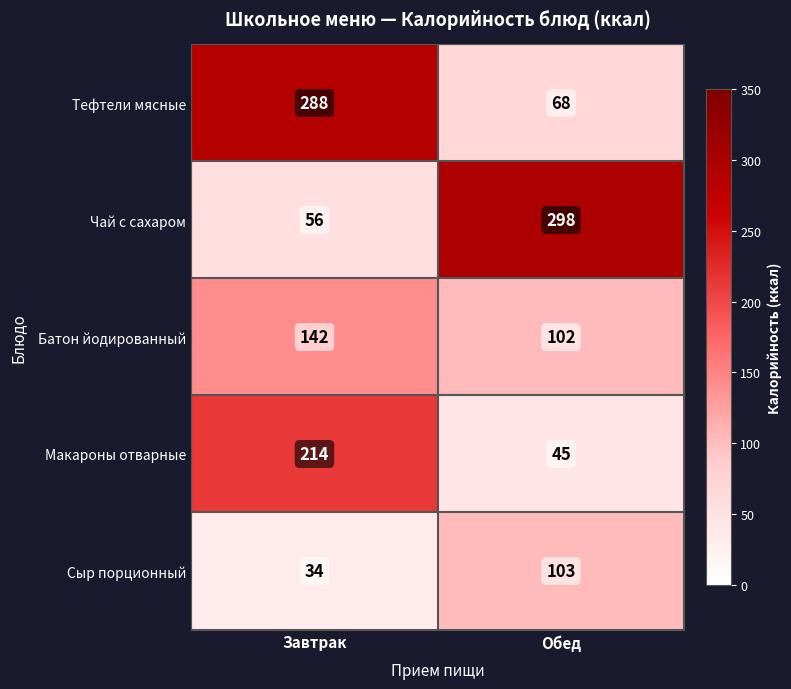

Rank the series by their maximum value, from highest to lowest.

Чай с сахаром, Тефтели мясные, Макароны отварные, Батон йодированный, Сыр порционный